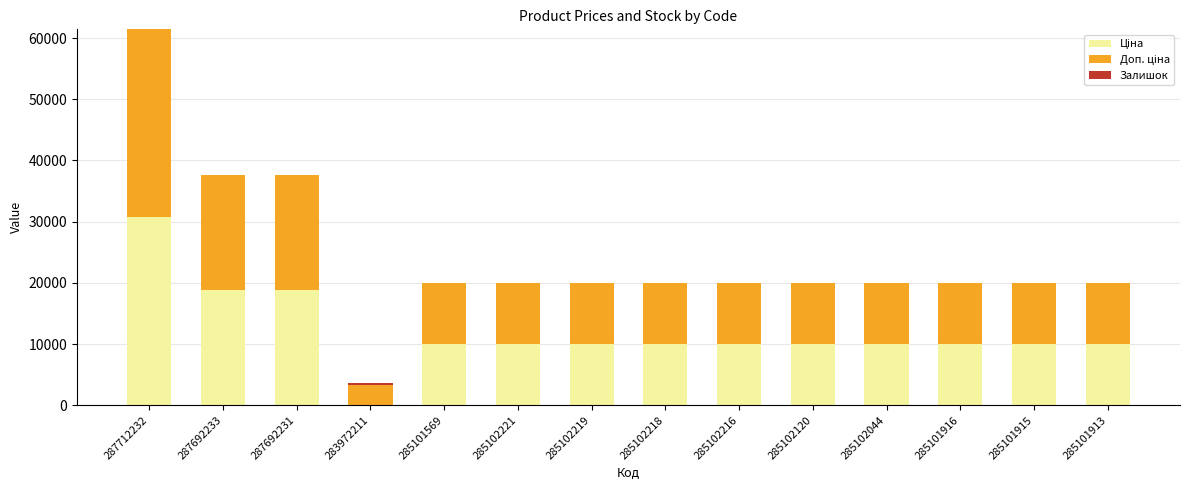

At which category is the sum across all series the highest?

287712232